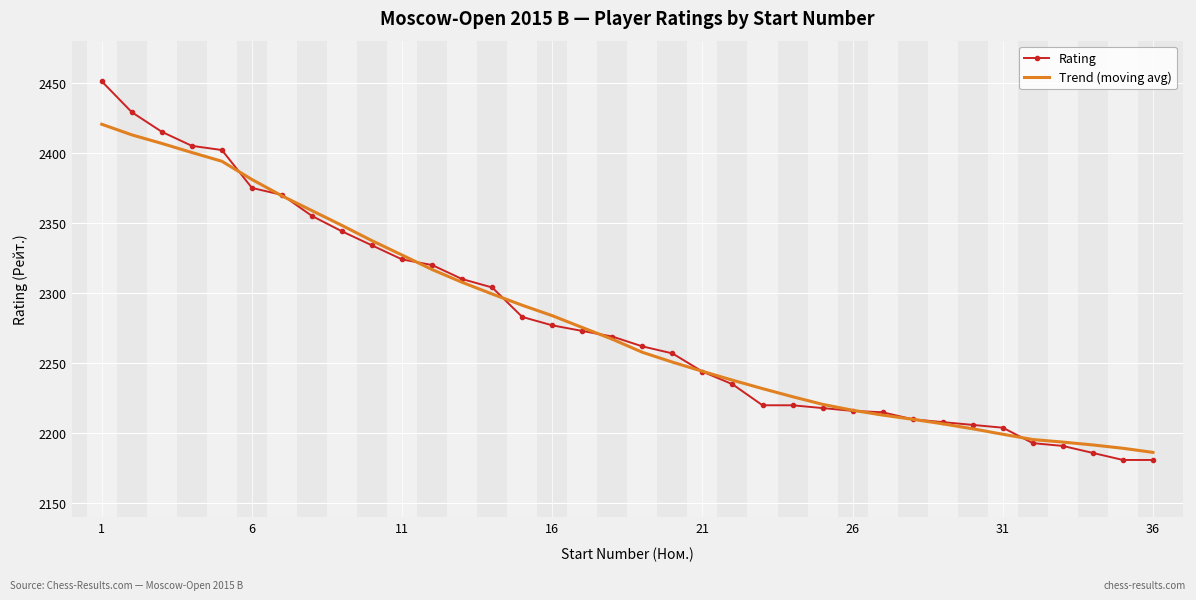

What is the highest value of the Trend (moving avg) series?

2420.4